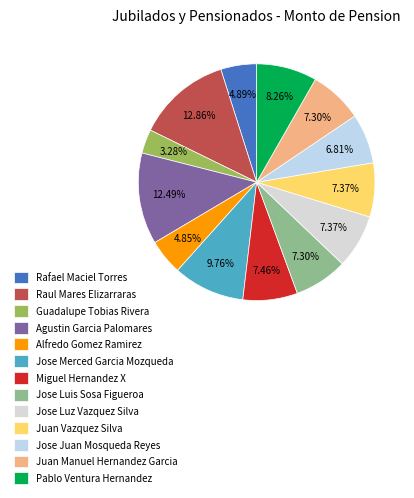

The Guadalupe Tobias Rivera slice represents 3% of the pie. True or false?

True